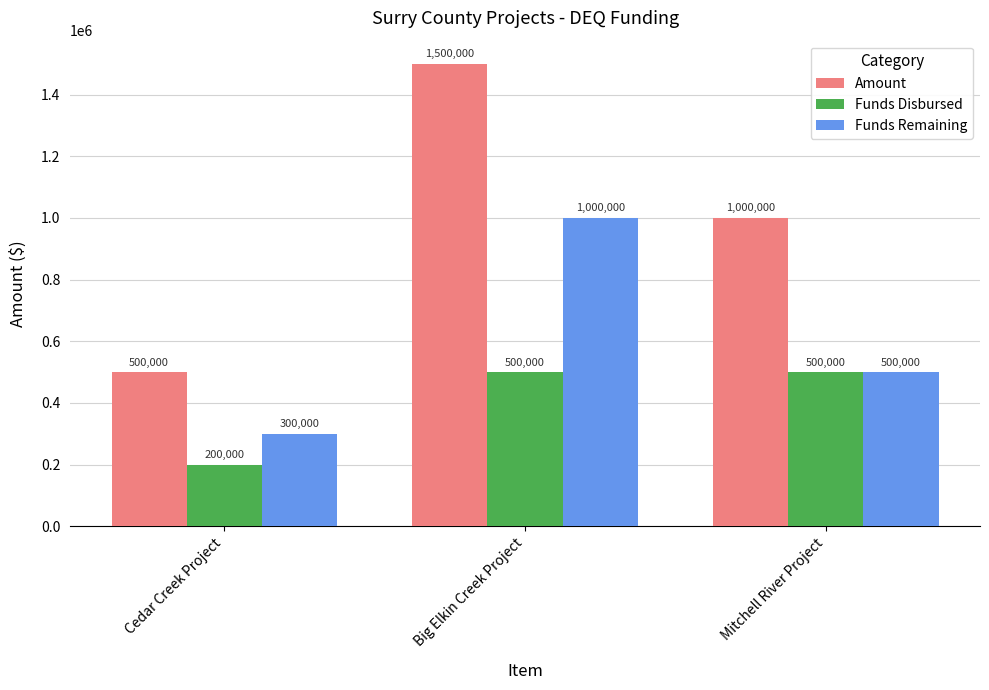

Reading right to left, extract all data points from this chart.

Amount: Mitchell River Project=1000000	Big Elkin Creek Project=1500000	Cedar Creek Project=500000
Funds Disbursed: Mitchell River Project=500000	Big Elkin Creek Project=500000	Cedar Creek Project=200000
Funds Remaining: Mitchell River Project=500000	Big Elkin Creek Project=1000000	Cedar Creek Project=300000